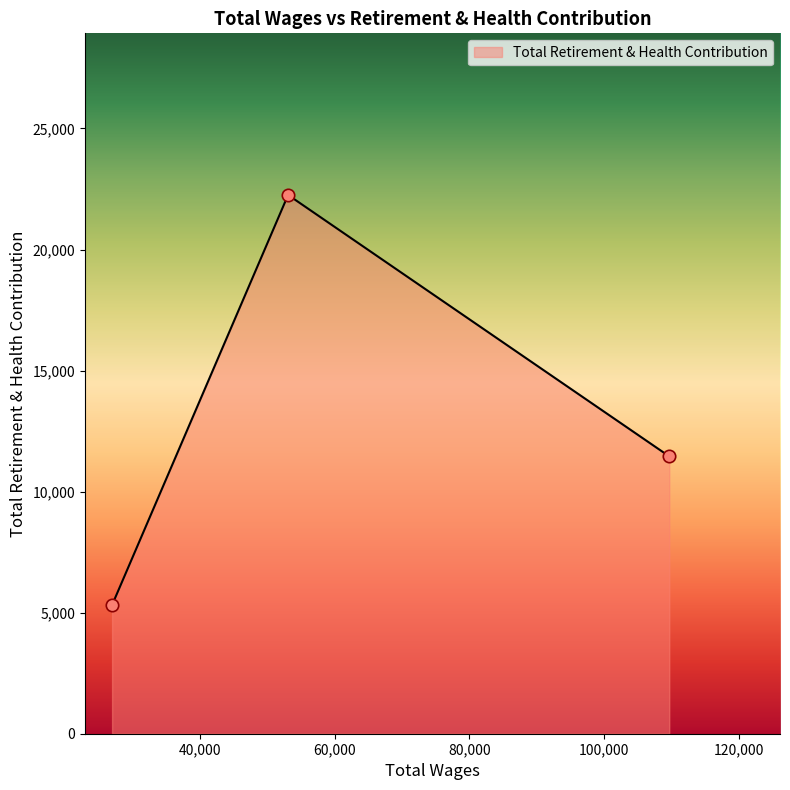

What is the average value?

13008